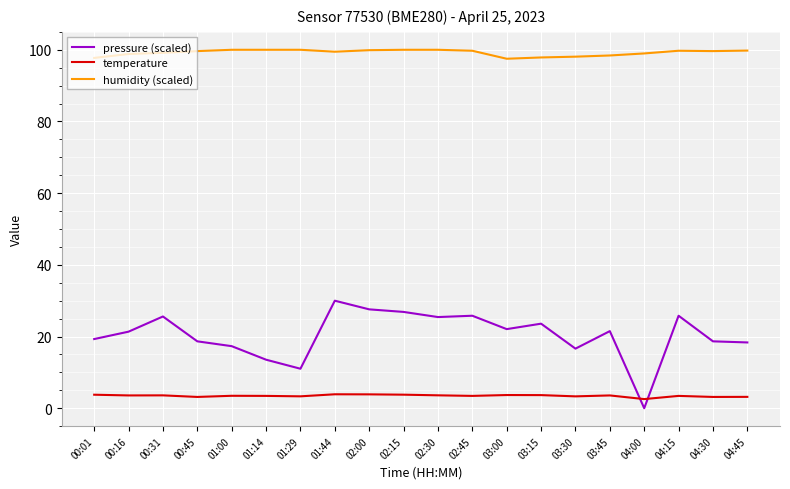

What is the highest value of the humidity (scaled) series?

100.0